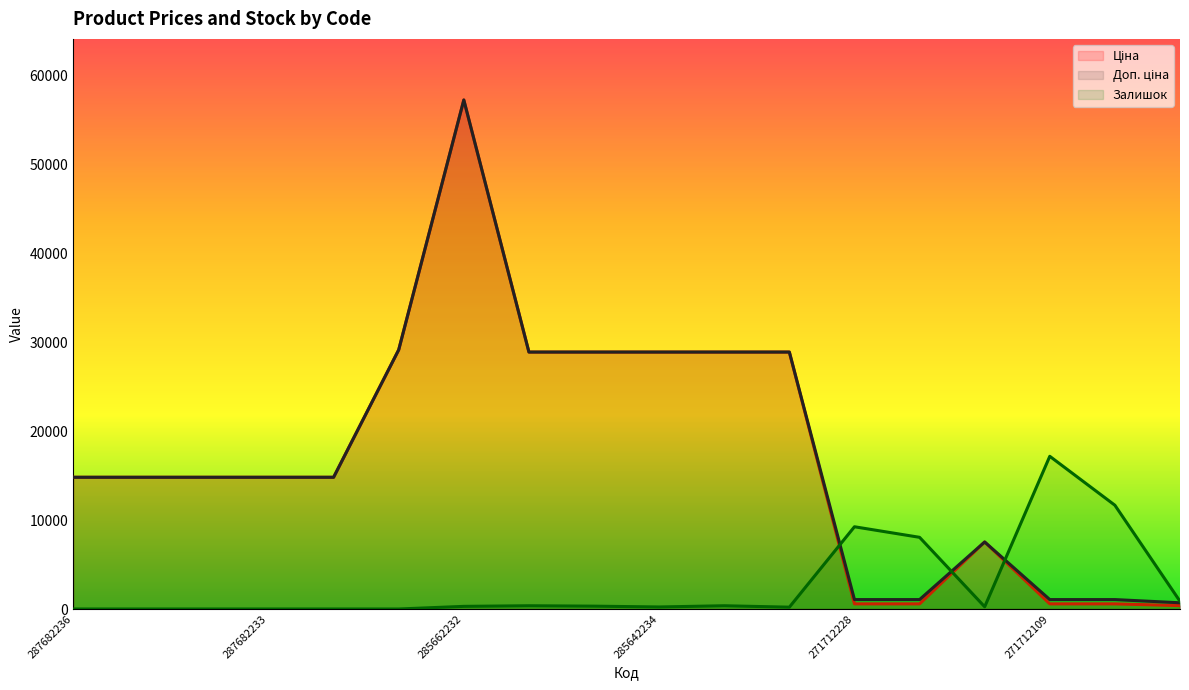

What are all the series names shown in the legend?

Ціна, Доп. ціна, Залишок